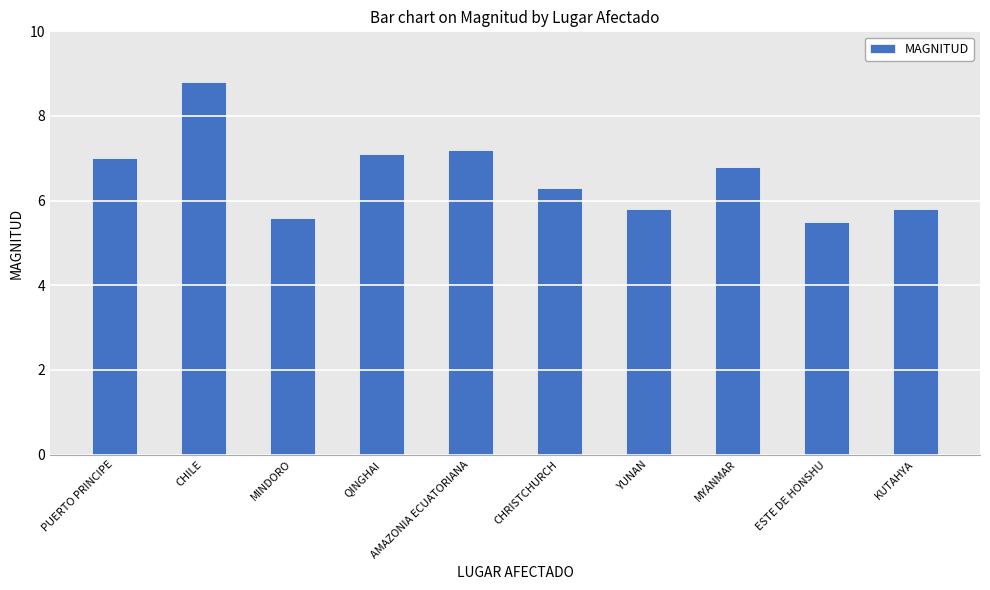

What is the label of the 8th bar from the left?

MYANMAR